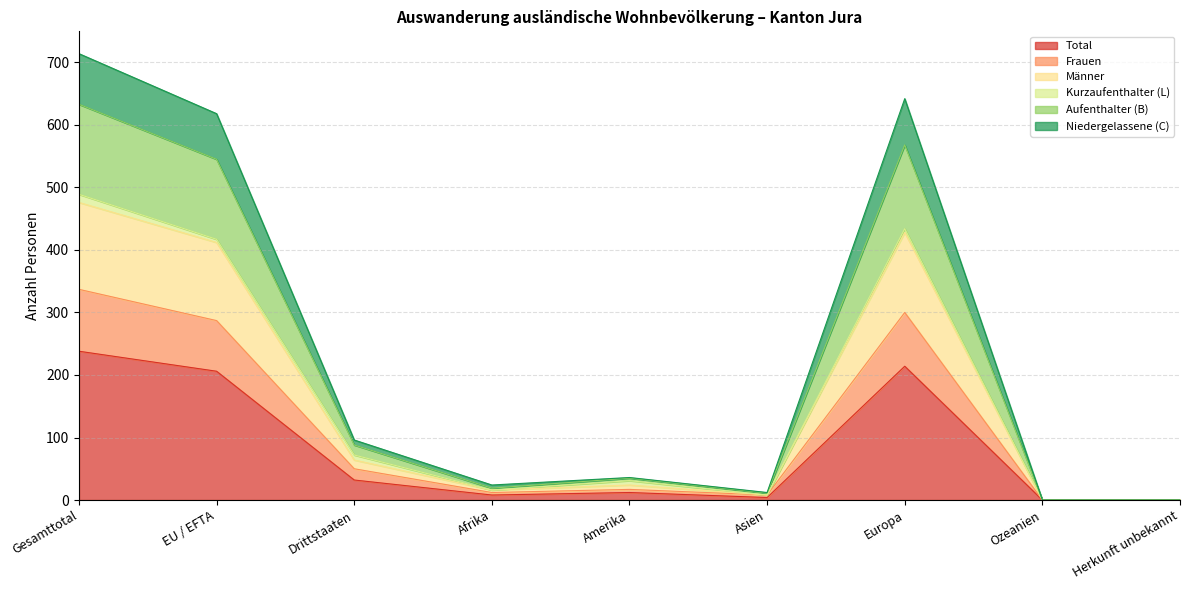

How many lines are shown in the chart?

6